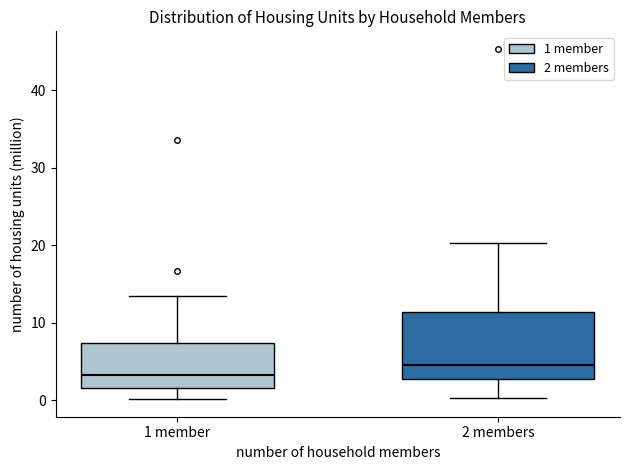

Comparing the boxes themselves (not the whiskers), which one is the tallest?

2 members